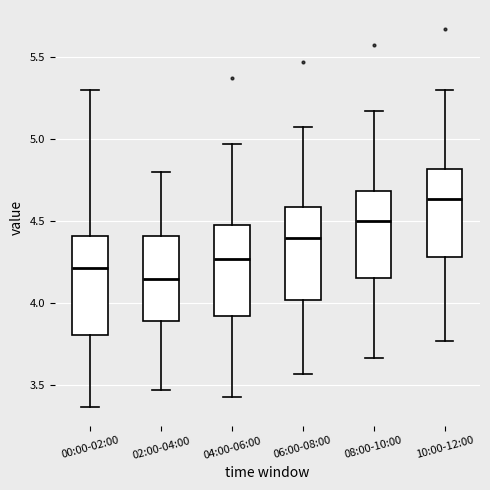

Reading left to right, read every box against the y-axis: the position of its median line, the range the box covers, and the ends of its whiskers. The values are not printed on the chart, so give them approximately, as read against the axis.

00:00-02:00: median 4.20, box 3.80 to 4.40, whiskers 3.35 to 5.30
02:00-04:00: median 4.15, box 3.90 to 4.40, whiskers 3.45 to 4.80
04:00-06:00: median 4.25, box 3.90 to 4.50, whiskers 3.45 to 4.95
06:00-08:00: median 4.40, box 4.00 to 4.60, whiskers 3.55 to 5.05
08:00-10:00: median 4.50, box 4.15 to 4.70, whiskers 3.65 to 5.15
10:00-12:00: median 4.65, box 4.30 to 4.80, whiskers 3.75 to 5.30